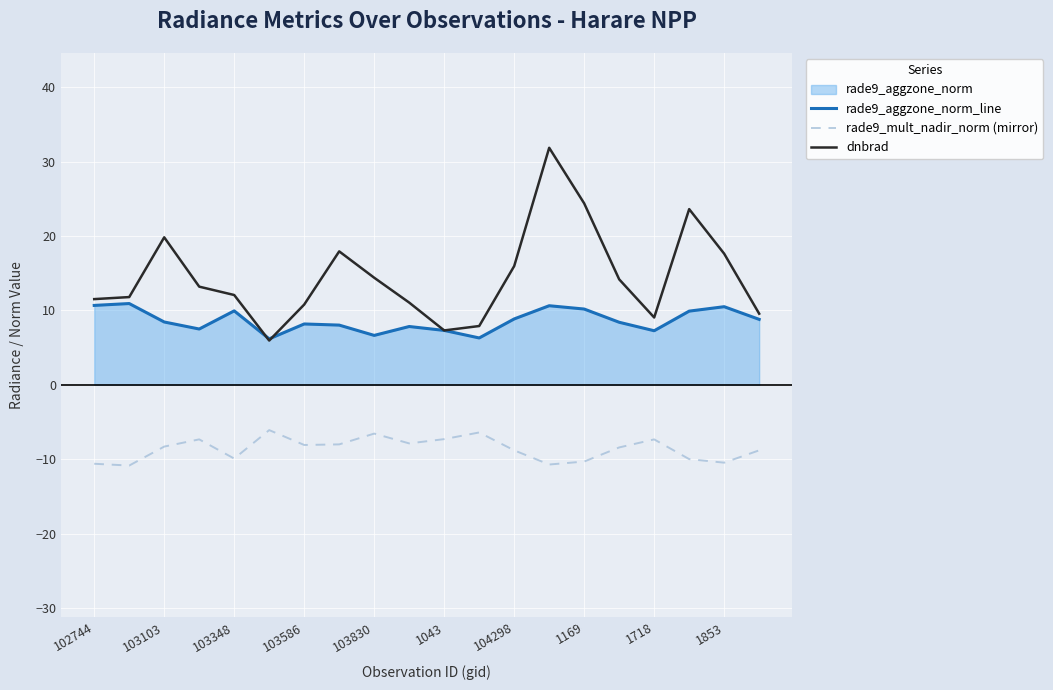

Which series has the widest spread of values?

dnbrad